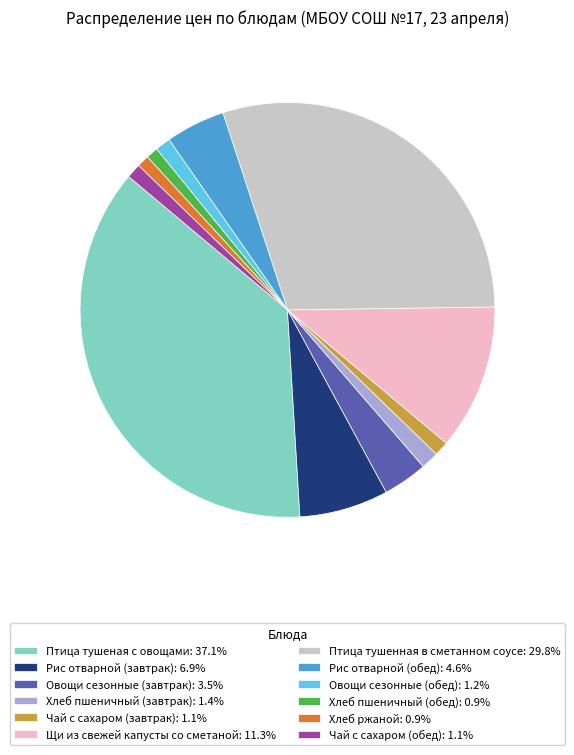

Does any single category account for the majority?

No